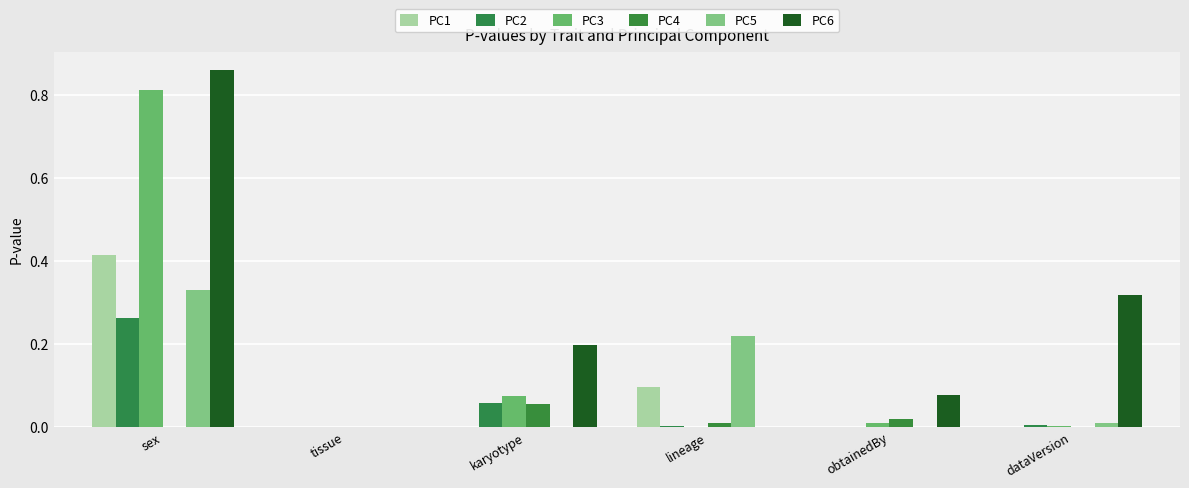

What is the sum of all PC1 values?

0.5